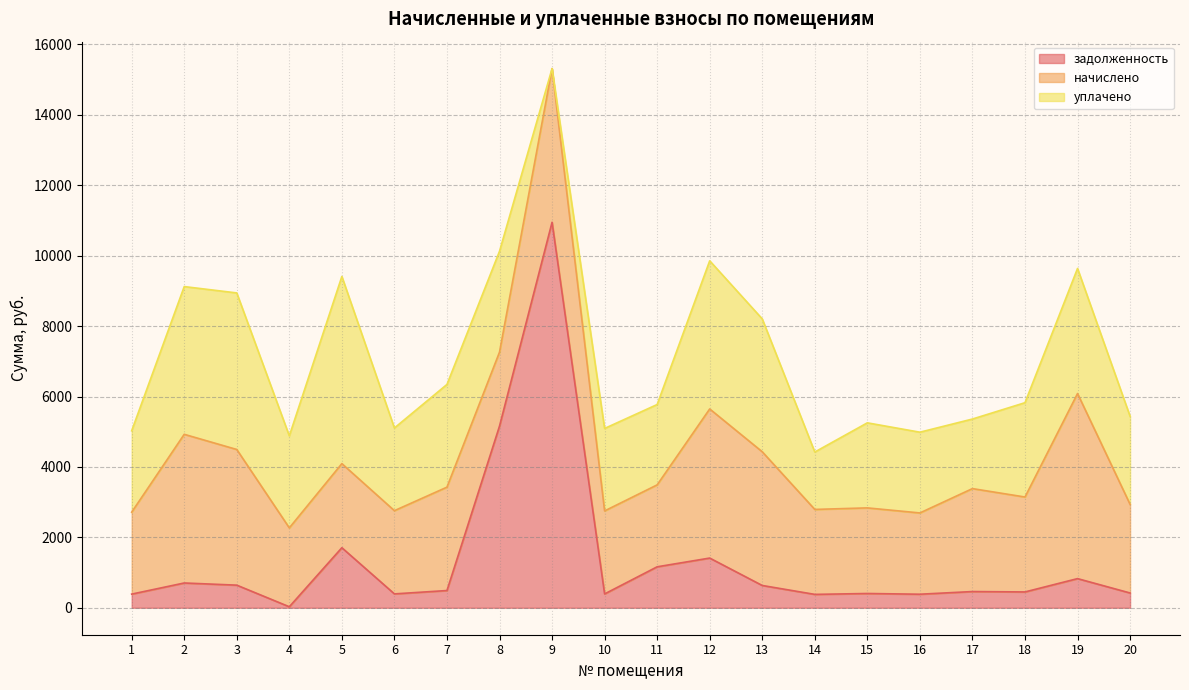

The value of задолженность at 5 is 1705.8. True or false?

True